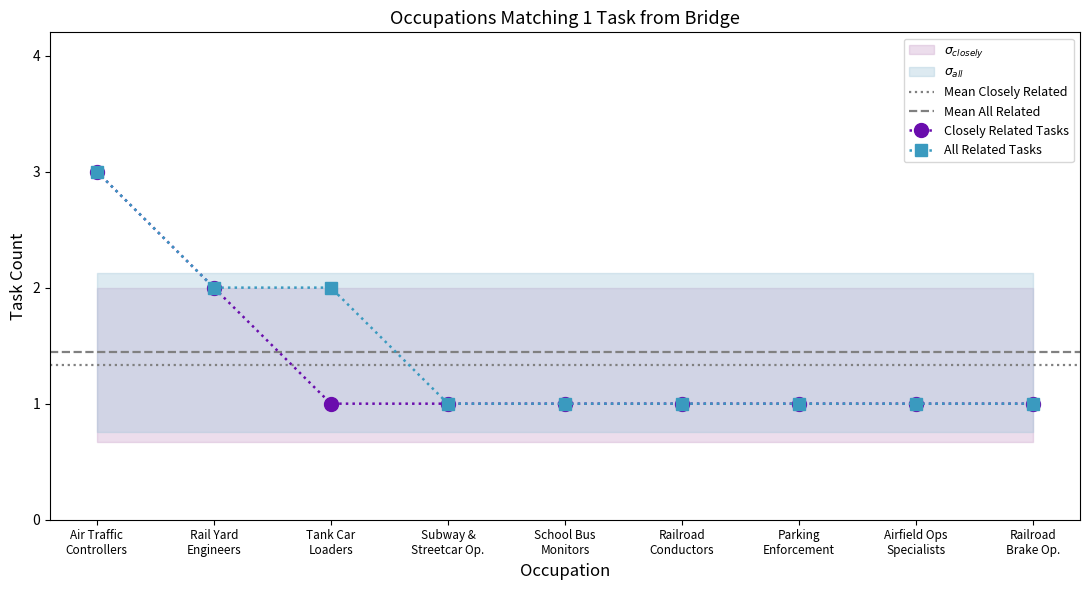

At which category is the sum across all series the highest?

Air Traffic Controllers